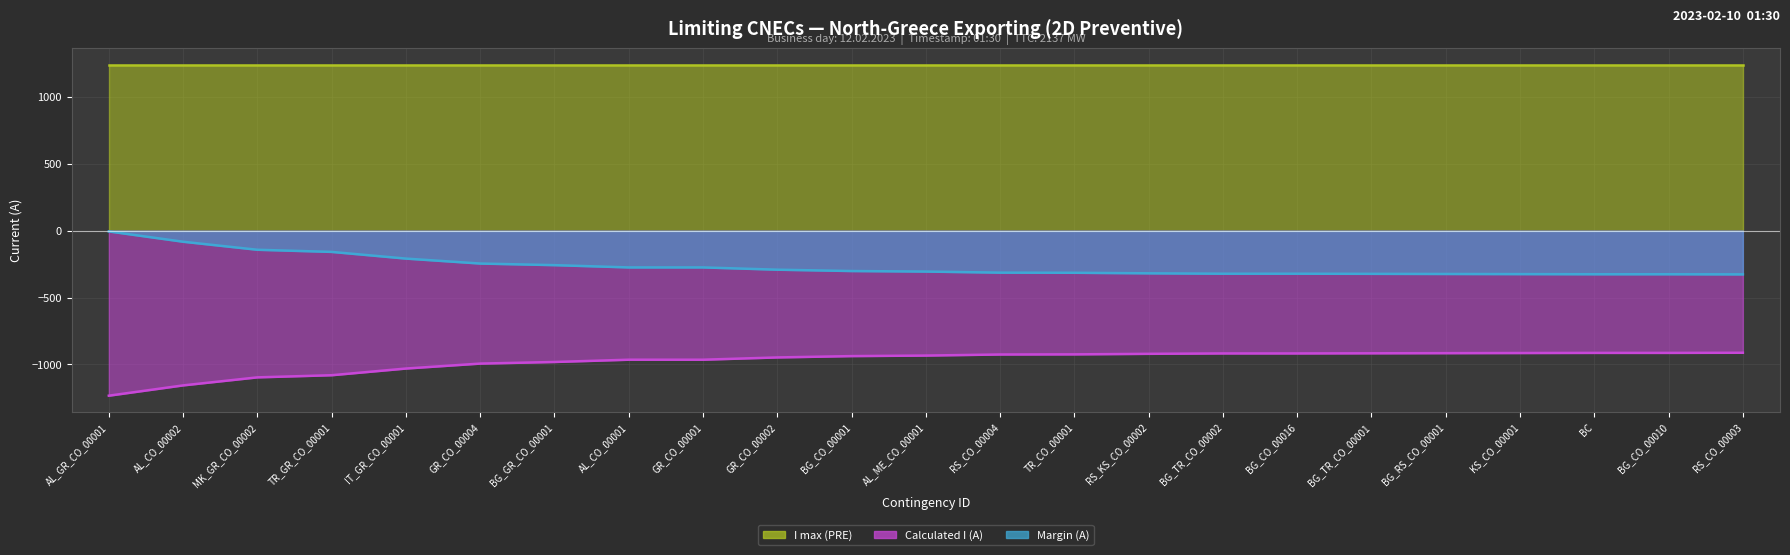

What is the difference between the highest and lowest values at BG_TR_CO_00002?

596